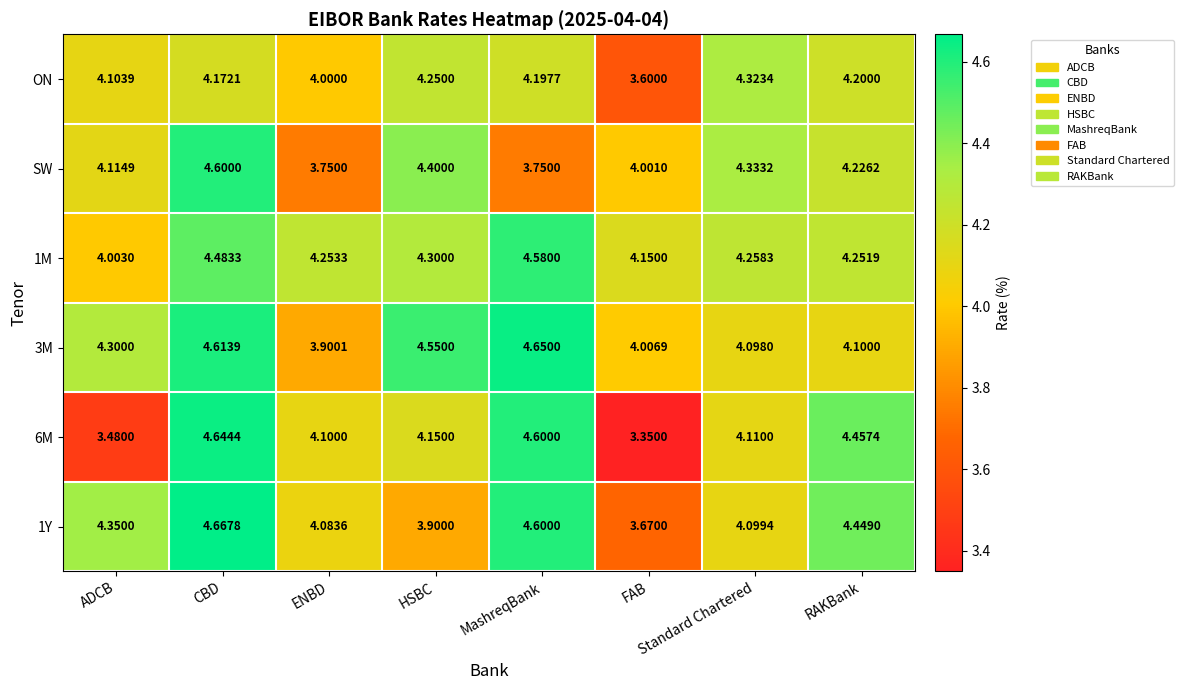

Where is 6M nearest to the value 3?

FAB